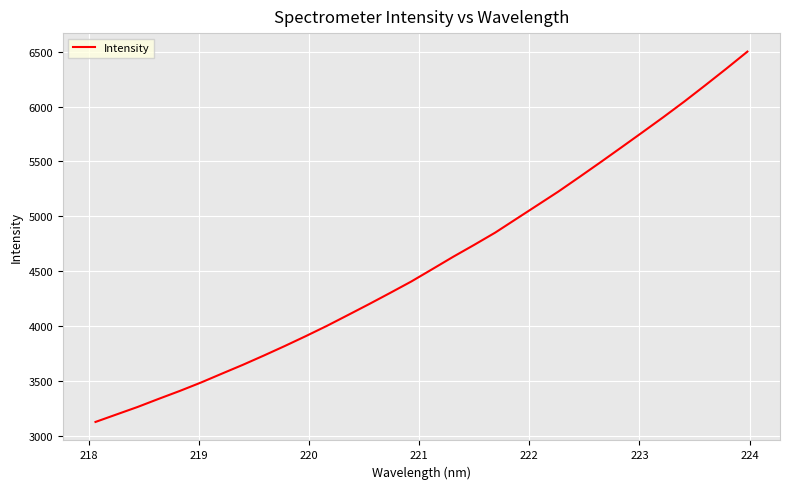

What is the minimum value shown in the chart?

3129.8